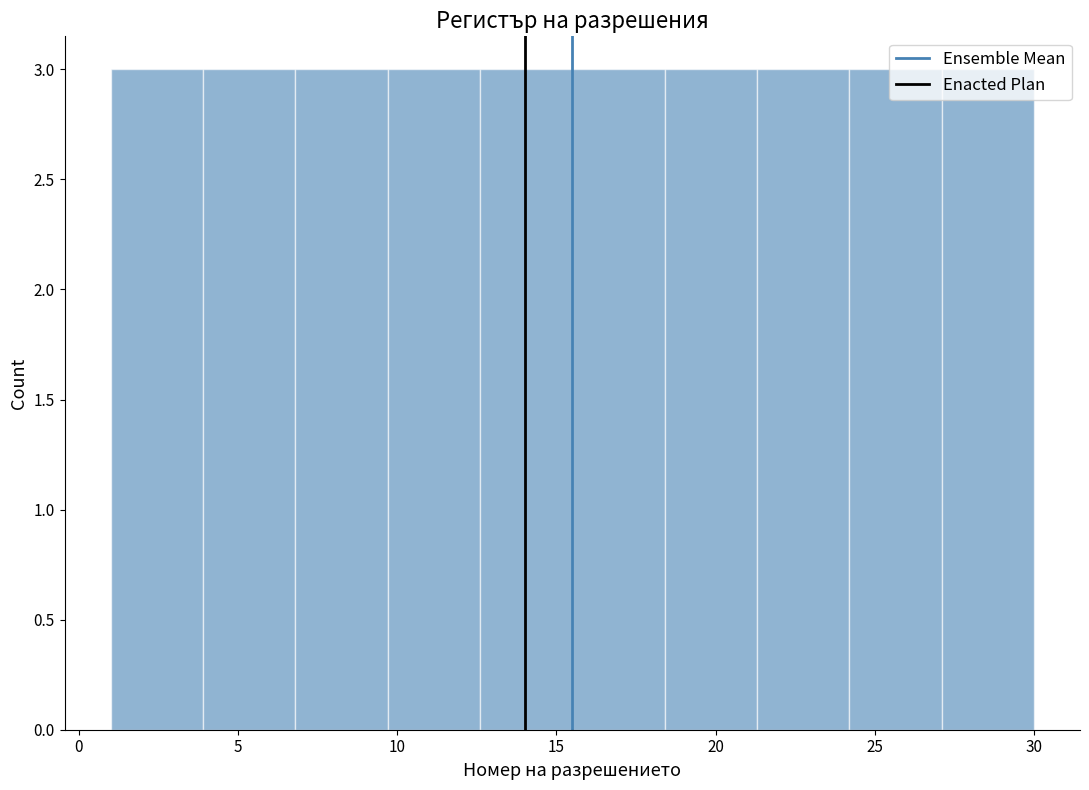

Reading left to right, list every bar in this chart as the range it spans on the x-axis followed by its height. Neither the bar edges nor the heights are printed on the chart, so give them approximately, as read against the axes.

1.0 to 3.9: 3
3.9 to 6.8: 3
6.8 to 9.7: 3
9.7 to 12.6: 3
12.6 to 15.5: 3
15.5 to 18.4: 3
18.4 to 21.3: 3
21.3 to 24.2: 3
24.2 to 27.1: 3
27.1 to 30.0: 3